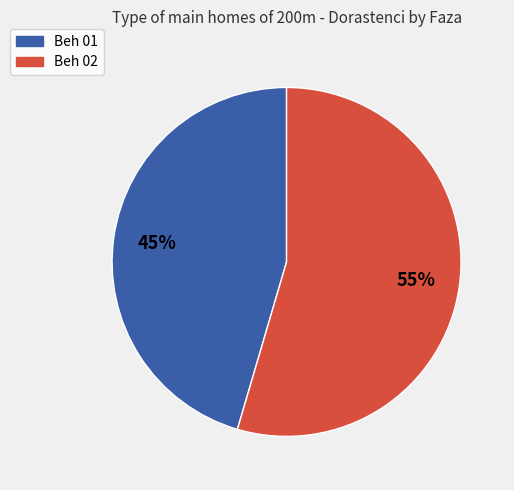

Which slice is the largest?

Beh 02